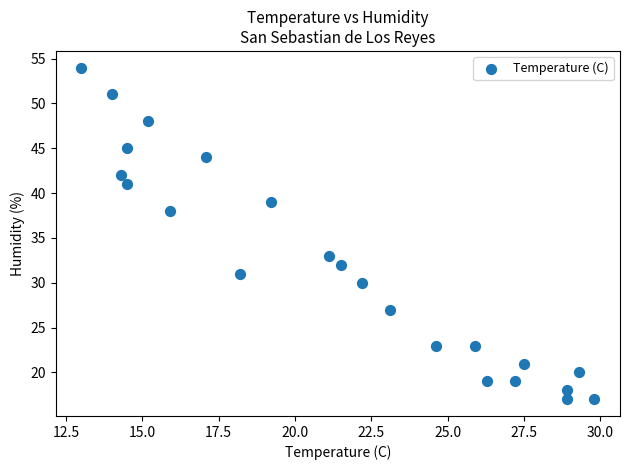

What Y value in the scatter plot is closest to 35?

33